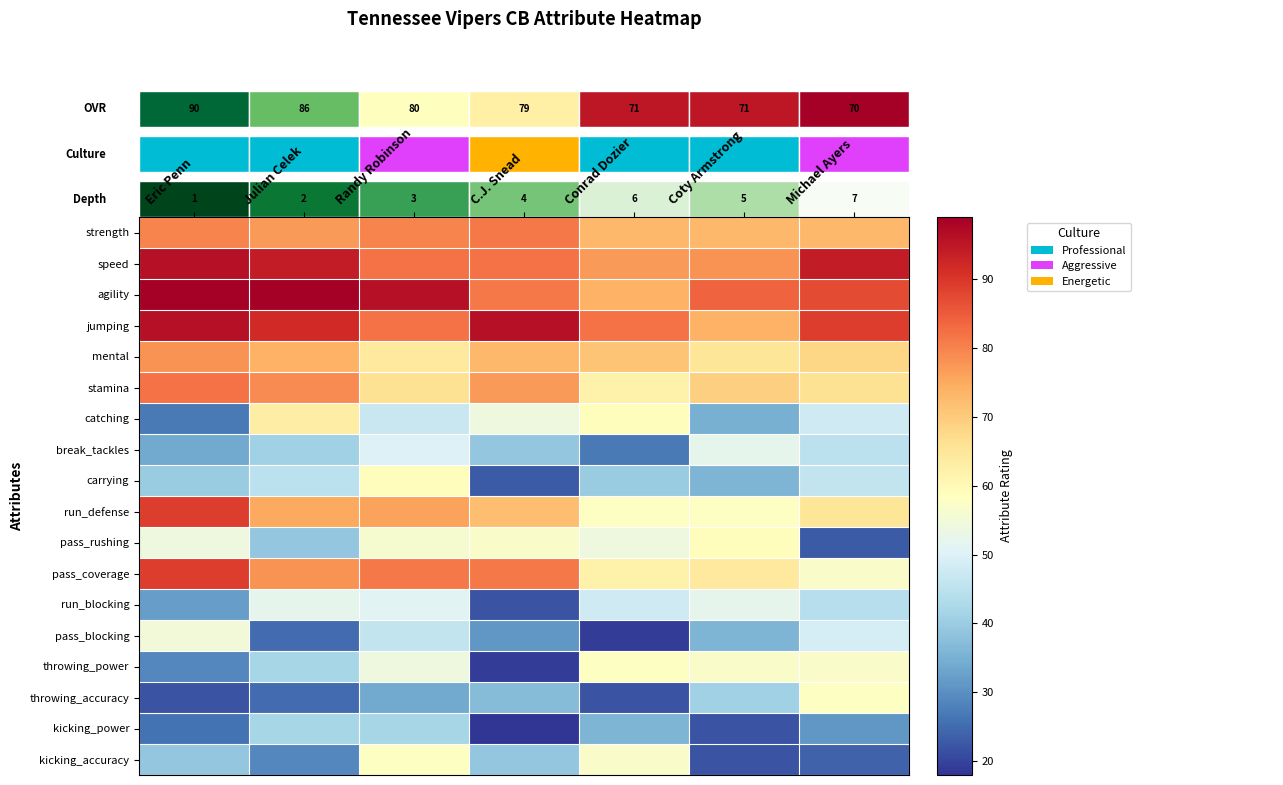

How many values in the mental series are below 71?

3